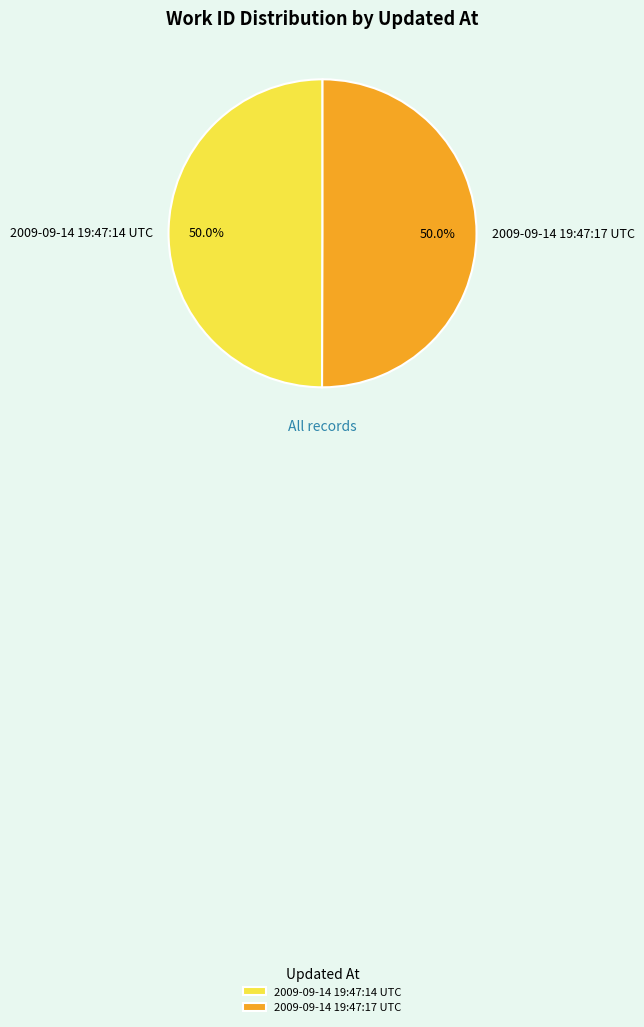

What percentage is the 2009-09-14 19:47:14 UTC slice, to the nearest percent?

50%